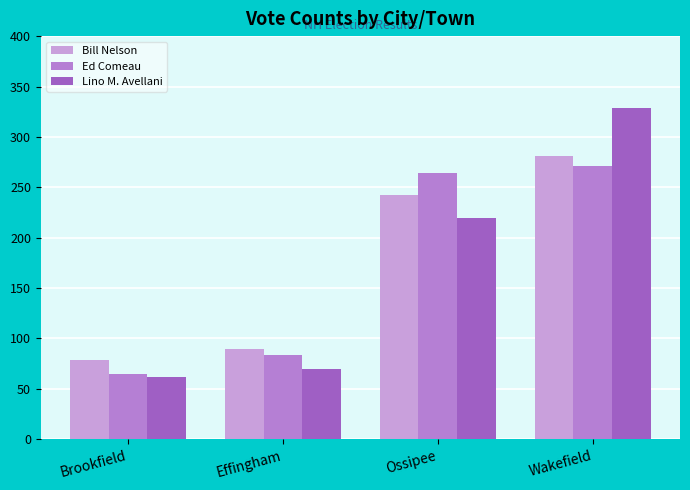

What is the label of the 3rd bar from the right?

Effingham